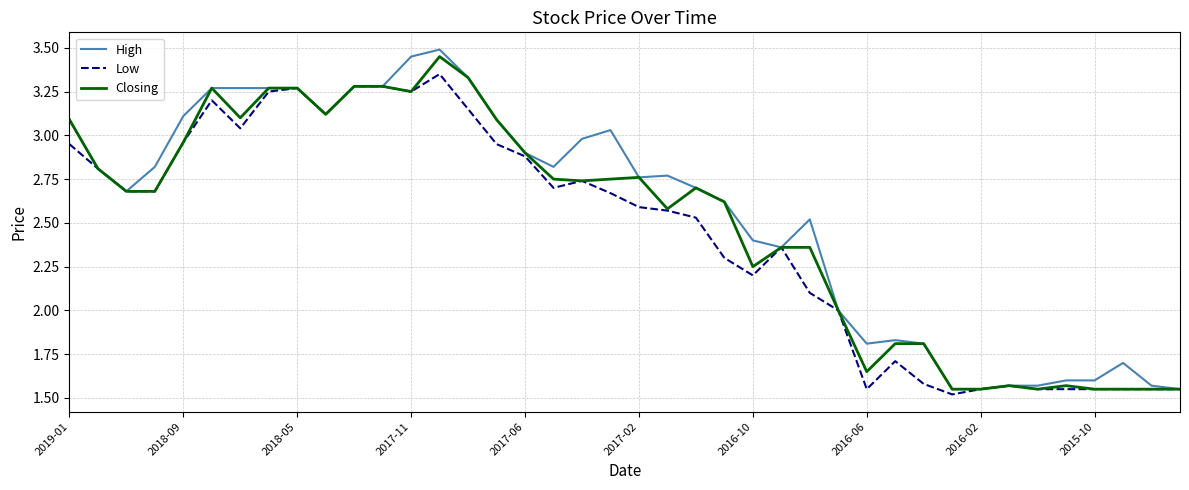

What is the smallest value displayed?

1.5